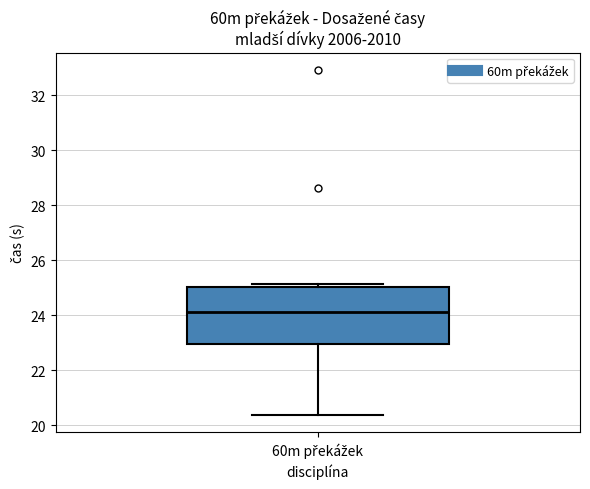

Transcribe this box plot: give where the median line is, the range the box spans, and where the two whiskers end, as read against the y-axis. The values are not printed on the chart, so give them approximately, as read against the axis.

median 24.2, box 23.0 to 25.0, whiskers 20.4 to 25.2